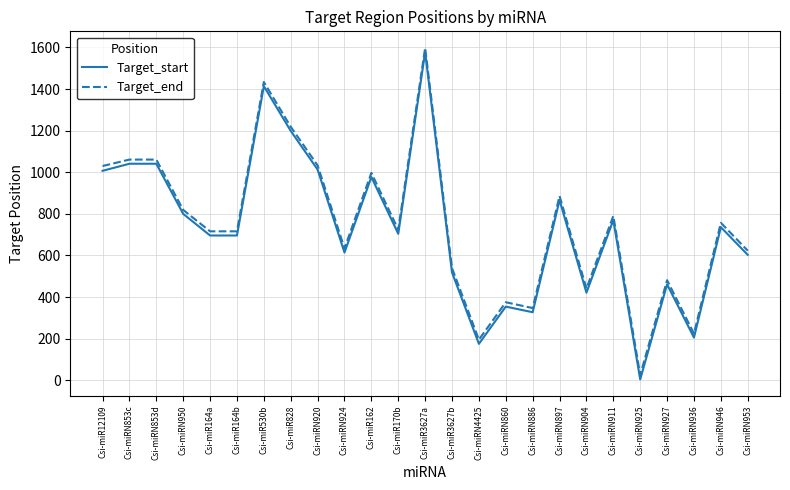

The value of Target_start at Csi-miRN927 is 152. True or false?

False